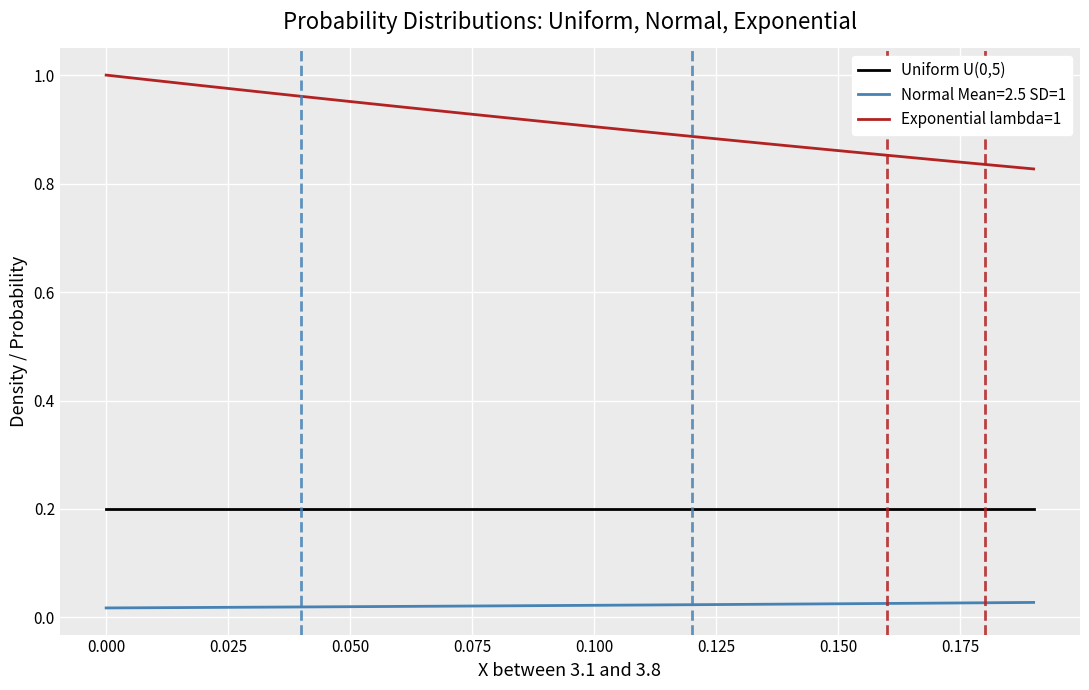

True or false: Exponential lambda=1 and Uniform U(0,5) cross at least once.

False